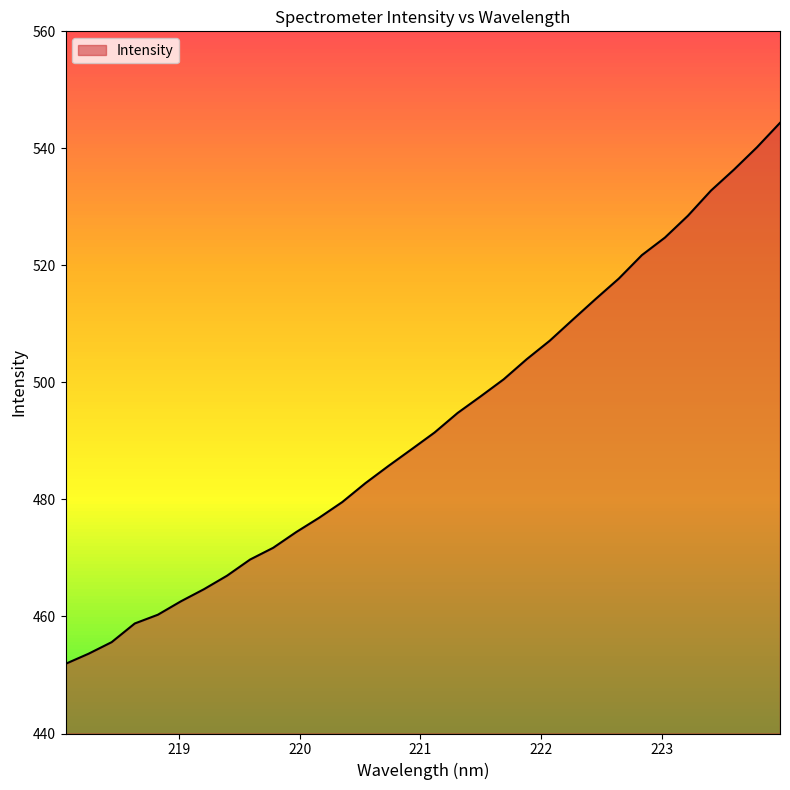

What is the maximum value shown in the chart?

544.4